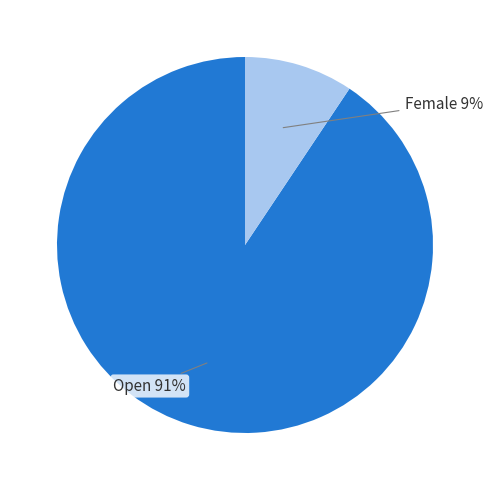

Does any single category account for the majority?

Yes